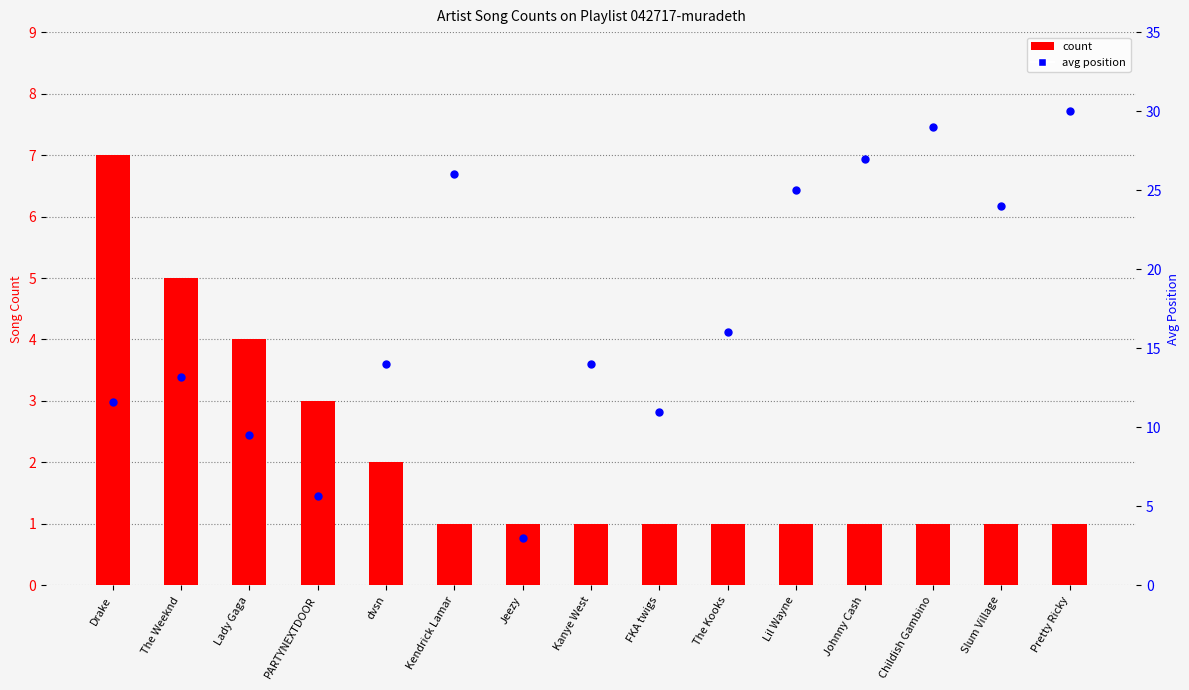

Which series has the largest total across all categories?

avg position